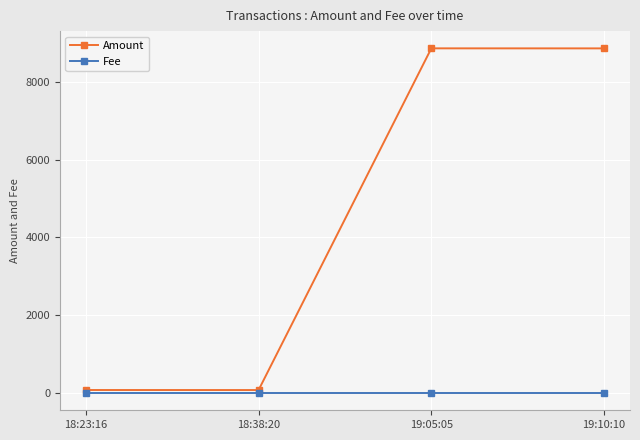

Is it true that Fee equals 1.0 at 18:38:20?

True